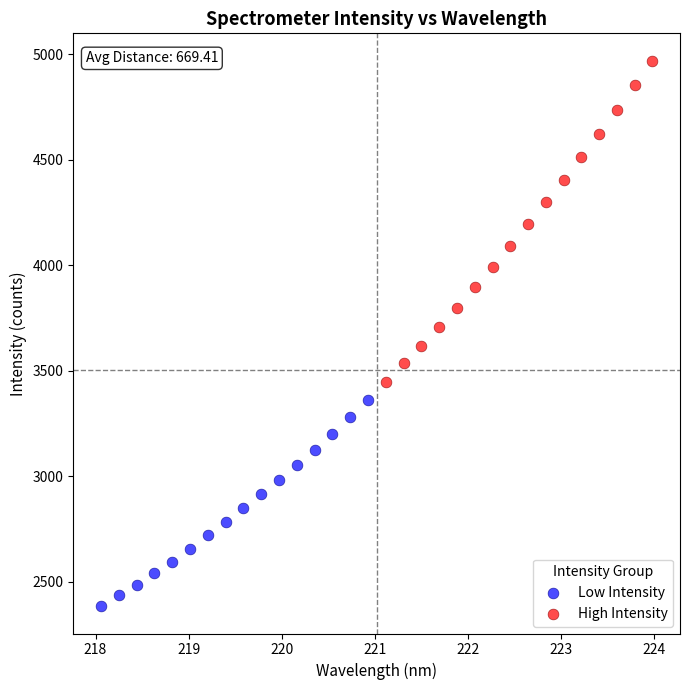

Which series contains the lowest Y value?

Low Intensity